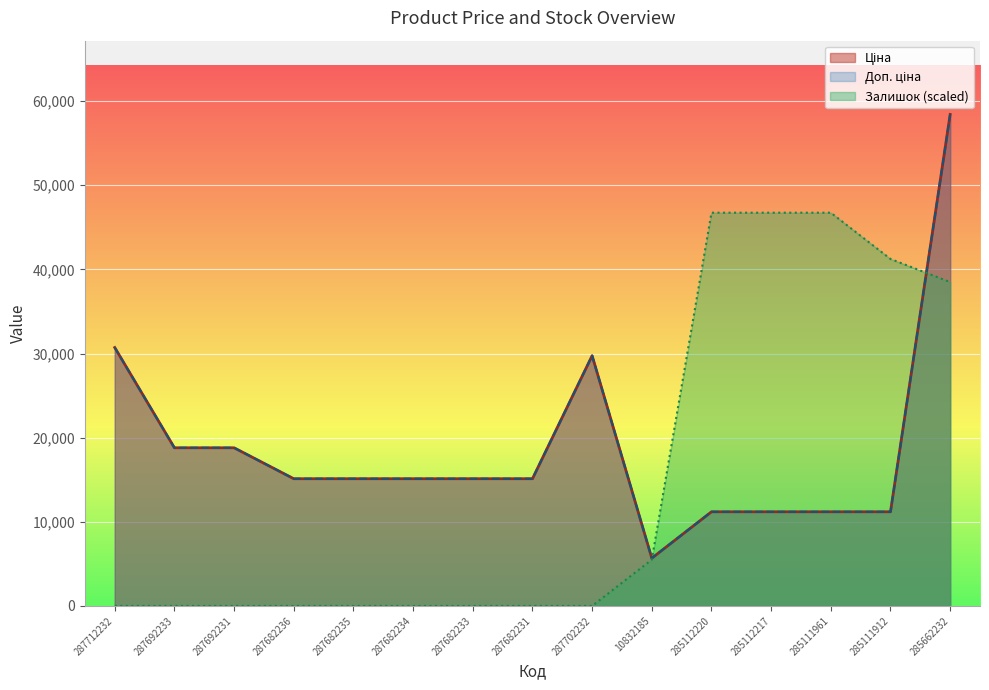

What is the label of the 2nd point from the left?

287692233